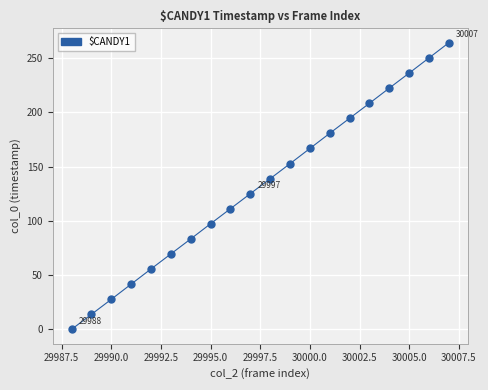

What is the difference between the maximum and minimum values?

264.1